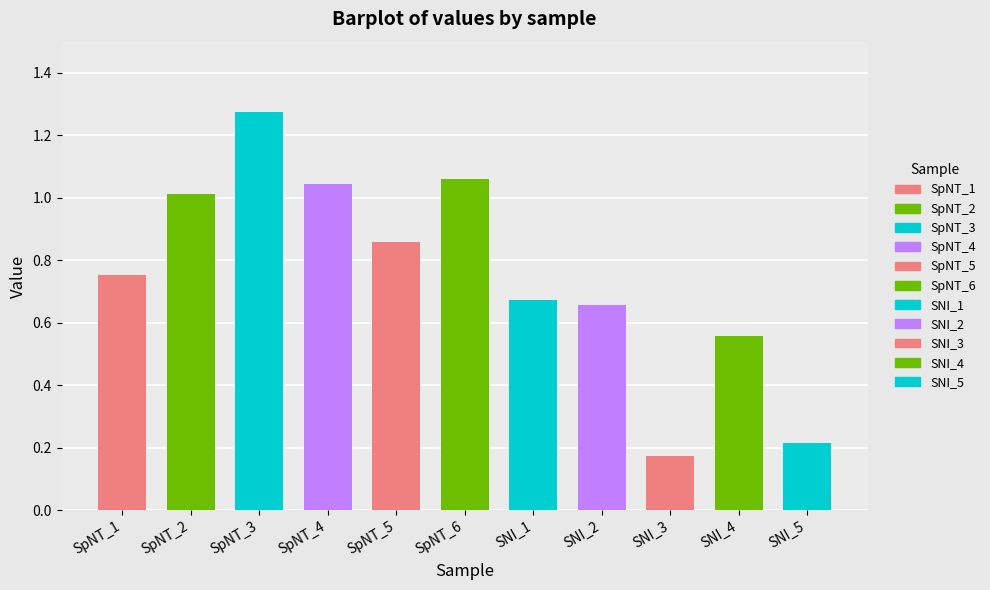

What is the change in value from SpNT_1 to SNI_2?

-0.1